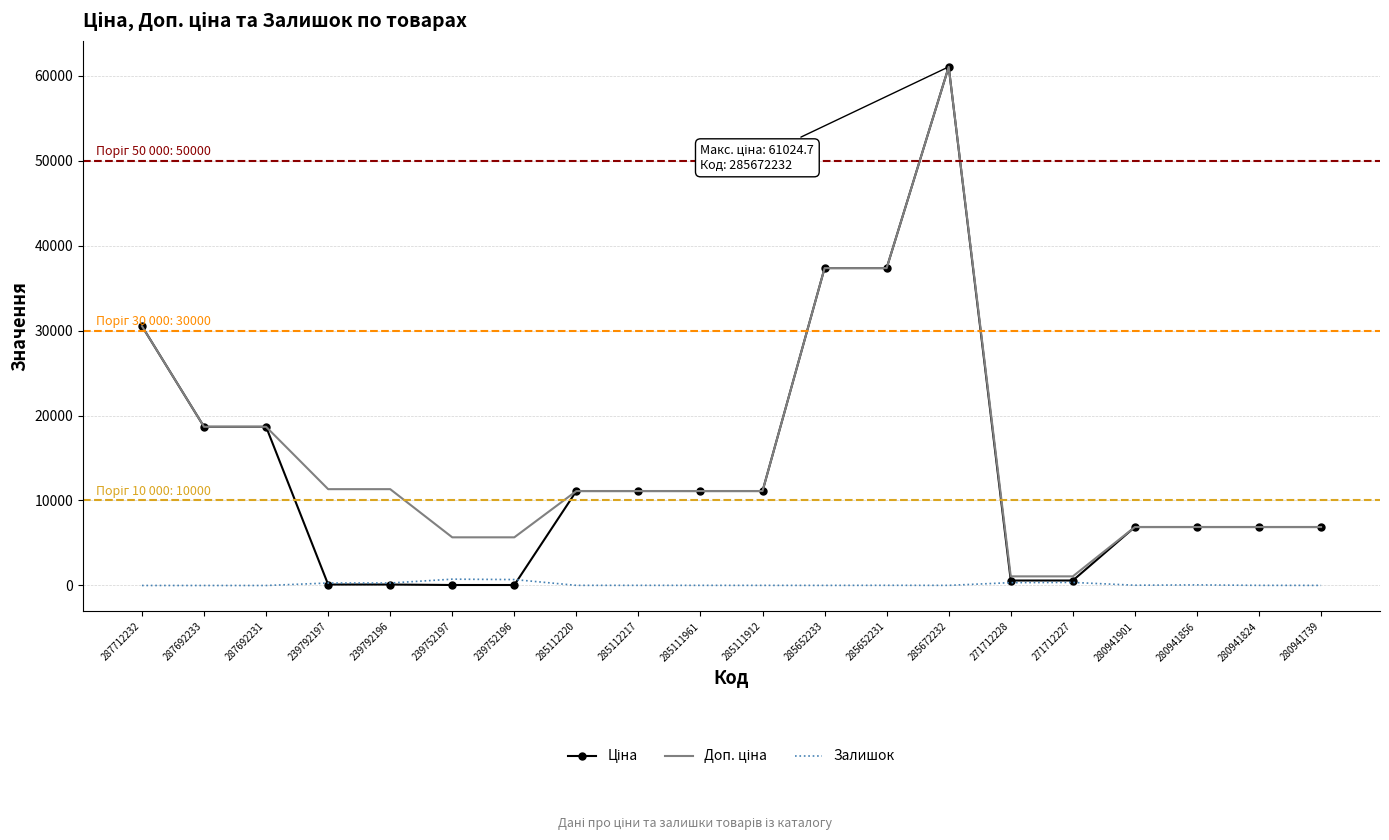

The Залишок series shows 289.0 at 239792197. True or false?

True